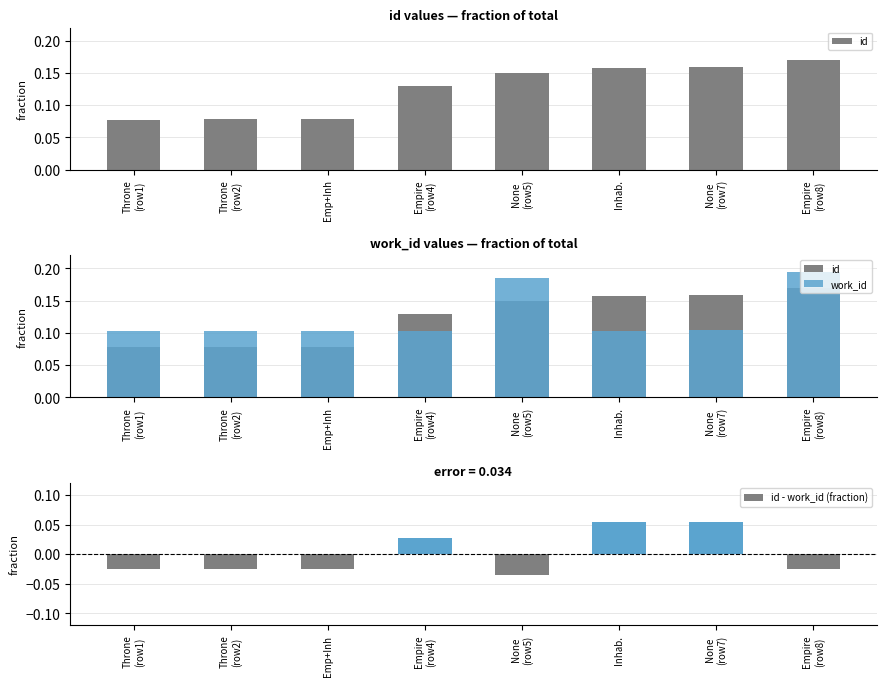

At which category does the chart reach its peak across all series?

Empire
(row8)